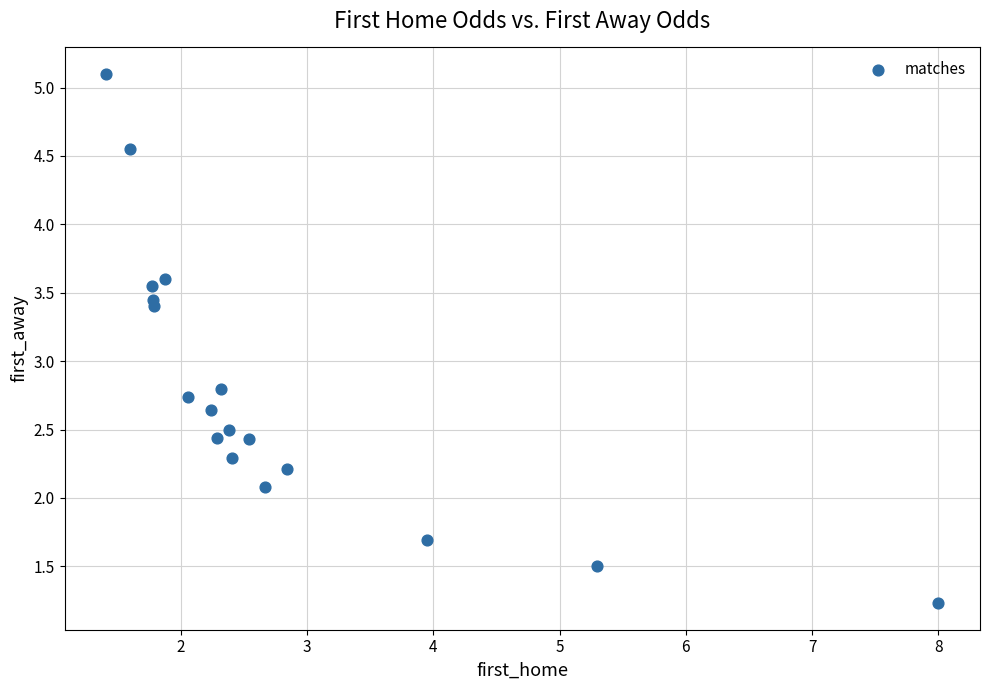

What Y value in the scatter plot is closest to 3?

2.8